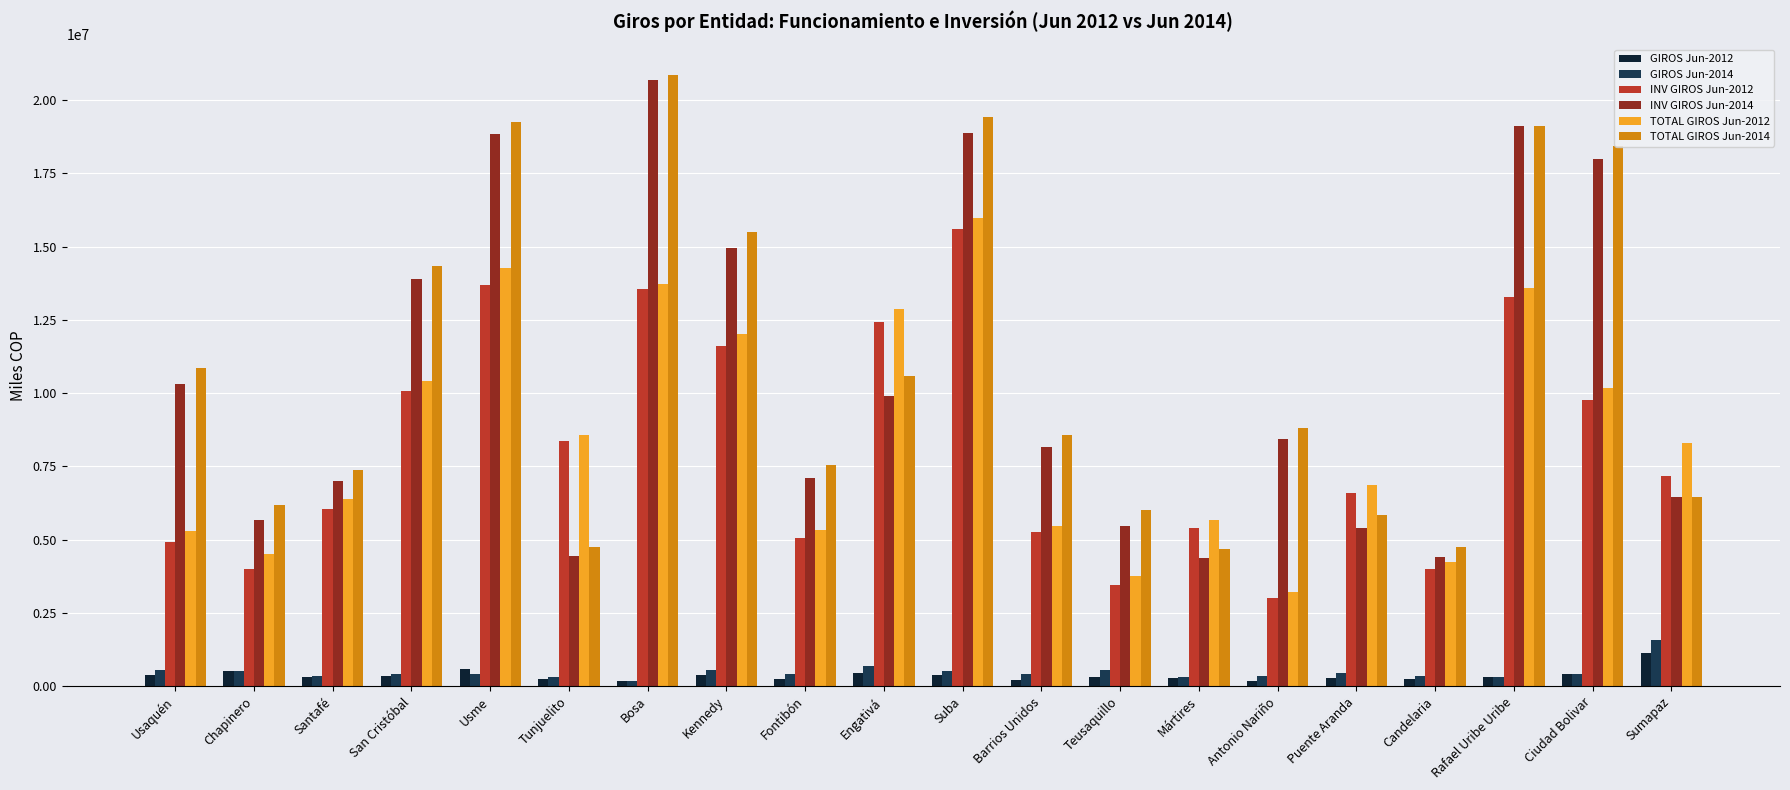

What is the smallest value displayed?

175515.9